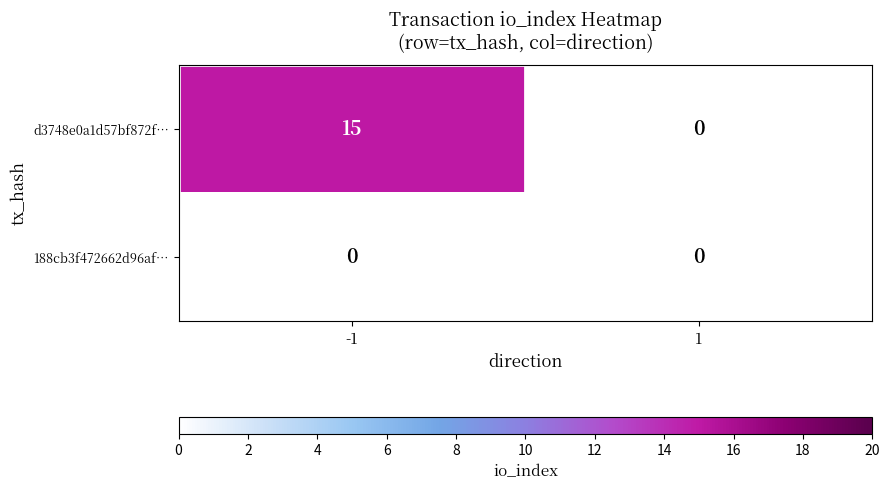

List the series in order of their overall mean, highest first.

d3748e0a1d57bf872f…, 188cb3f472662d96af…